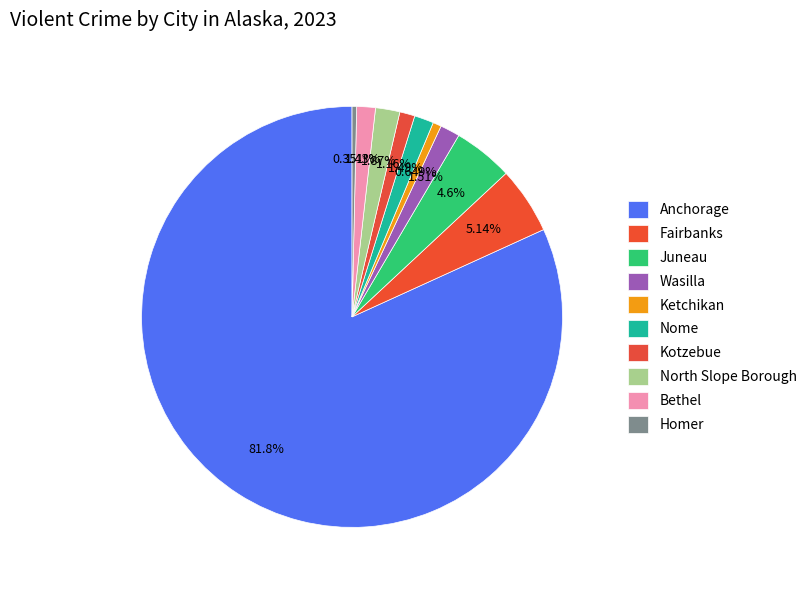

The Nome slice represents 1% of the pie. True or false?

True